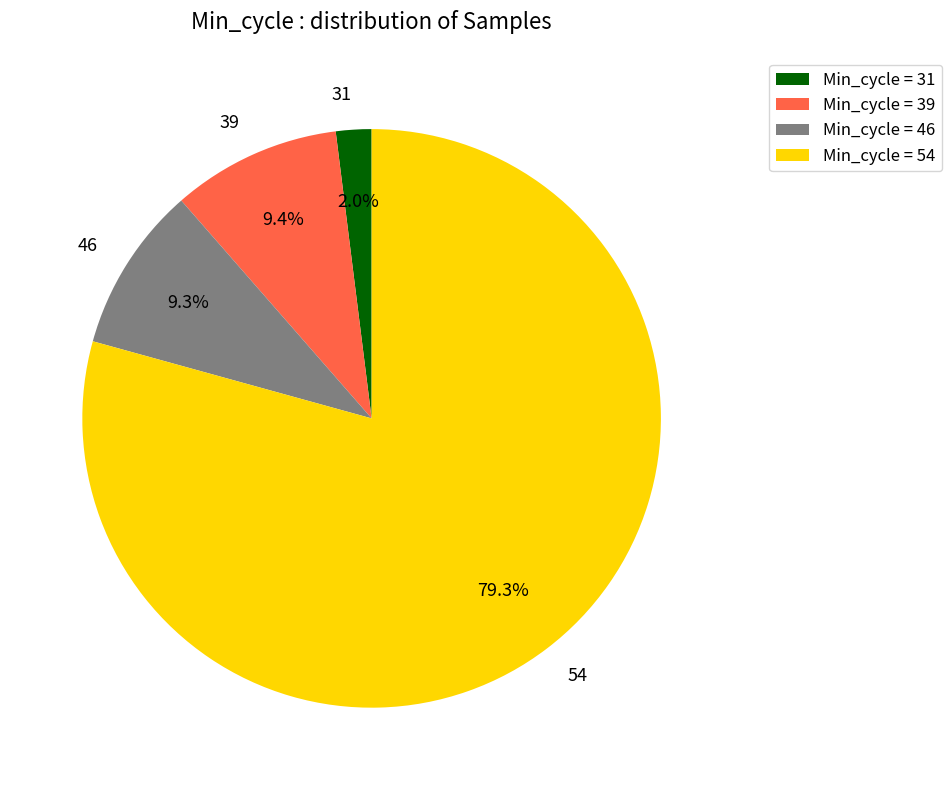

To the nearest percent, what is the combined percentage of 54 and 39?

89%